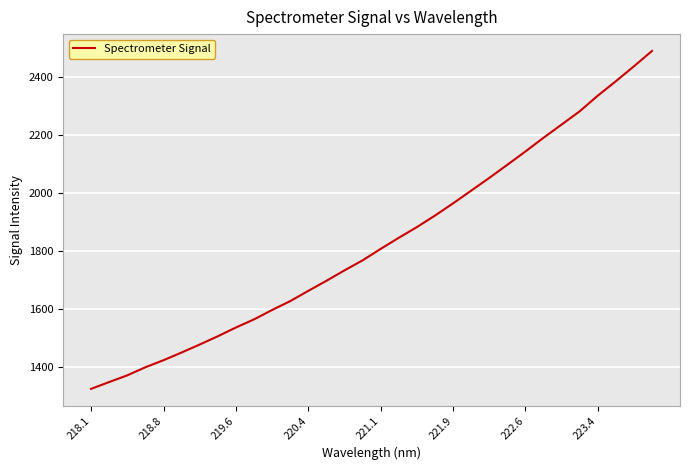

What is the difference between the maximum and minimum values?

1166.0